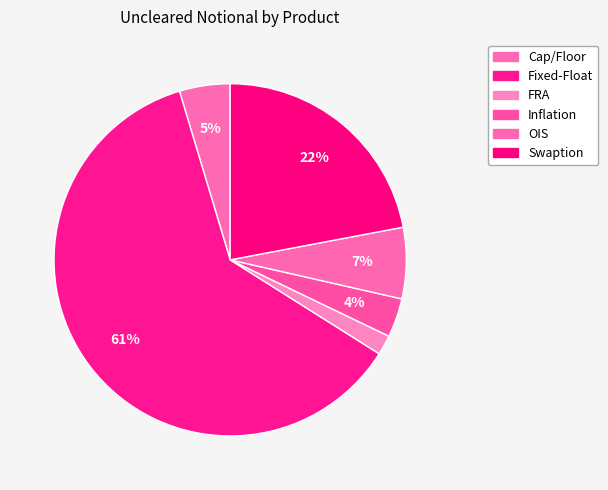

To the nearest percent, what portion does Inflation represent?

4%